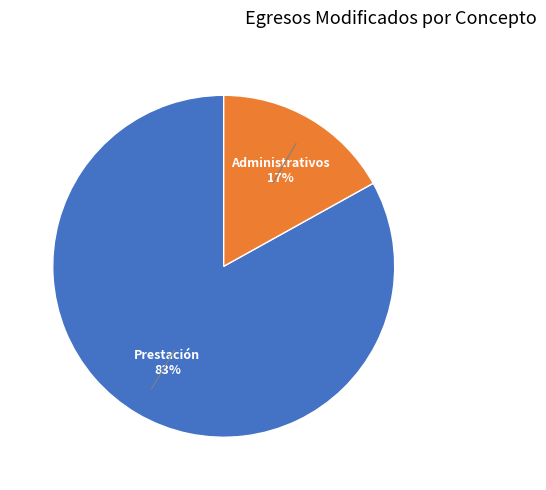

To the nearest percent, what is the average slice percentage?

50%